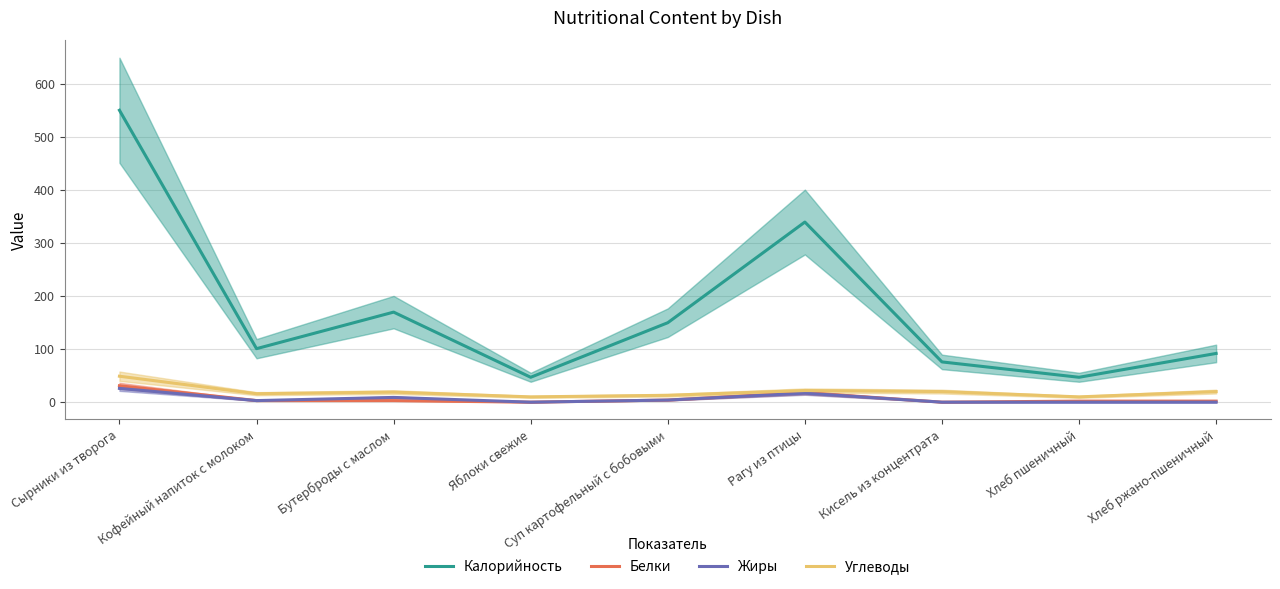

How many positive values does the Белки series have?

7